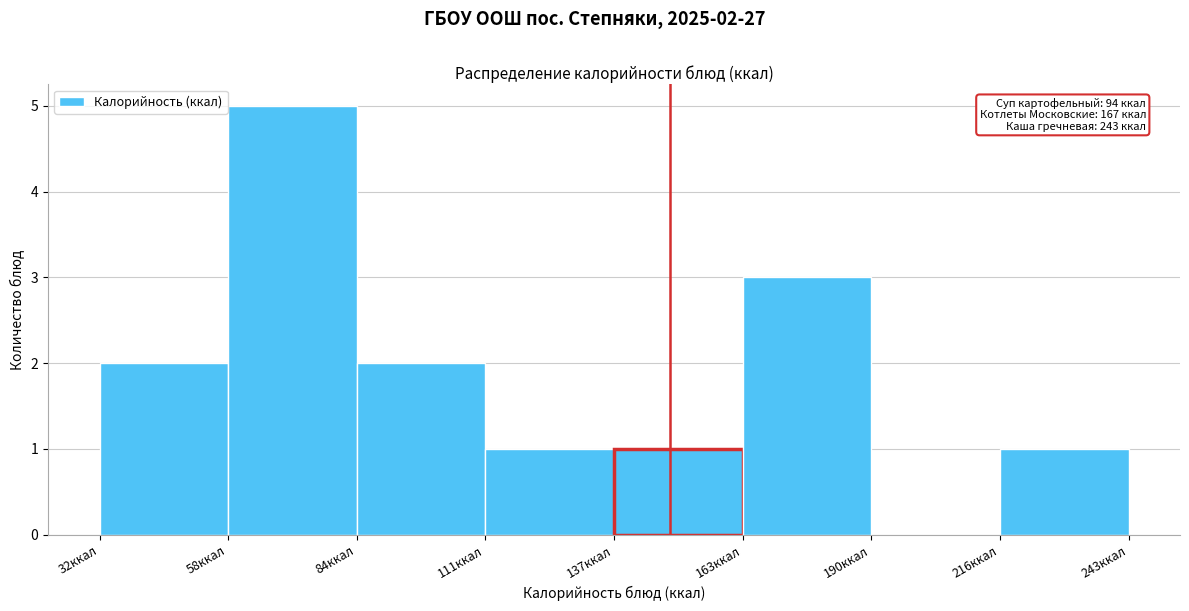

Over which range of the x-axis is the bar tallest?

60 to 85